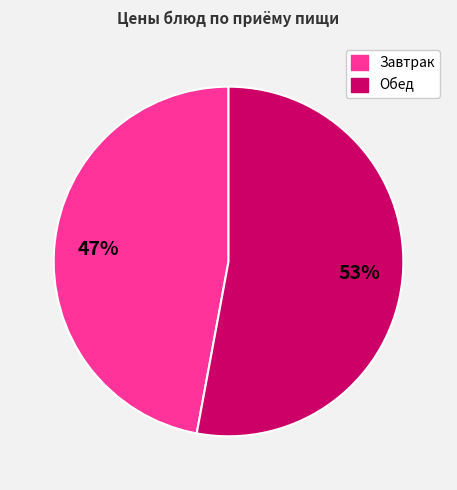

To the nearest percent, what is the average slice percentage?

50%